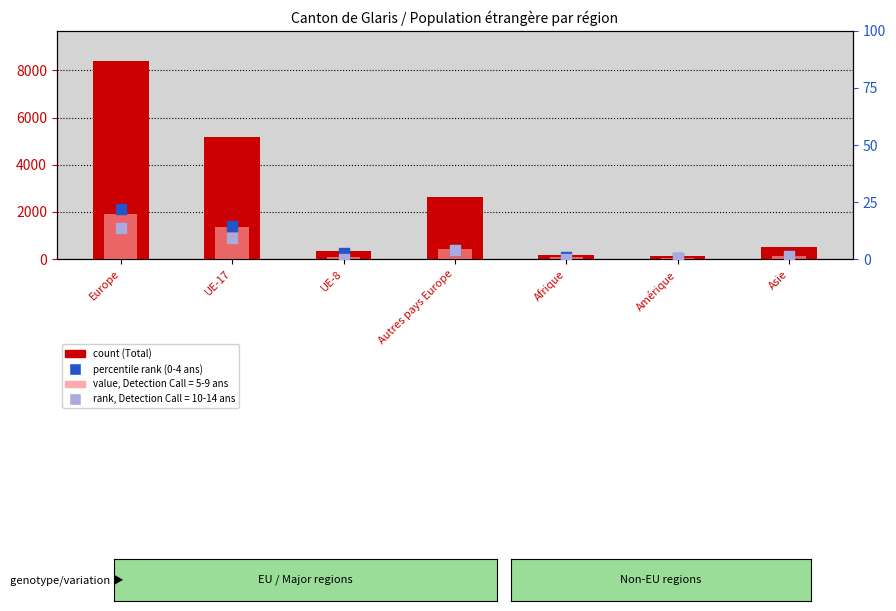

Which series has the widest spread of Y values?

Total